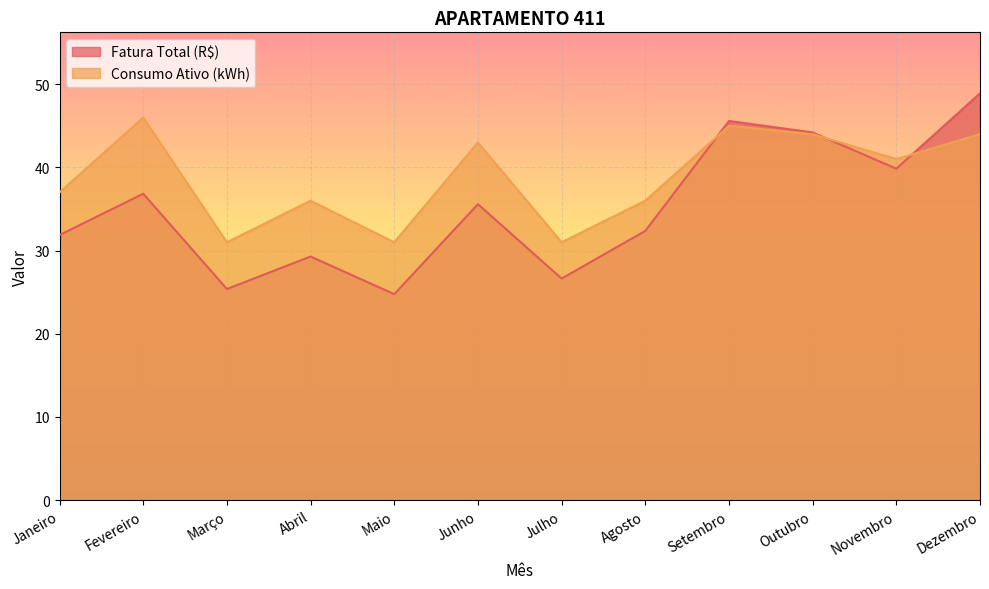

What is the value of the Consumo Ativo (kWh) point at the 5th from the left?

31.0